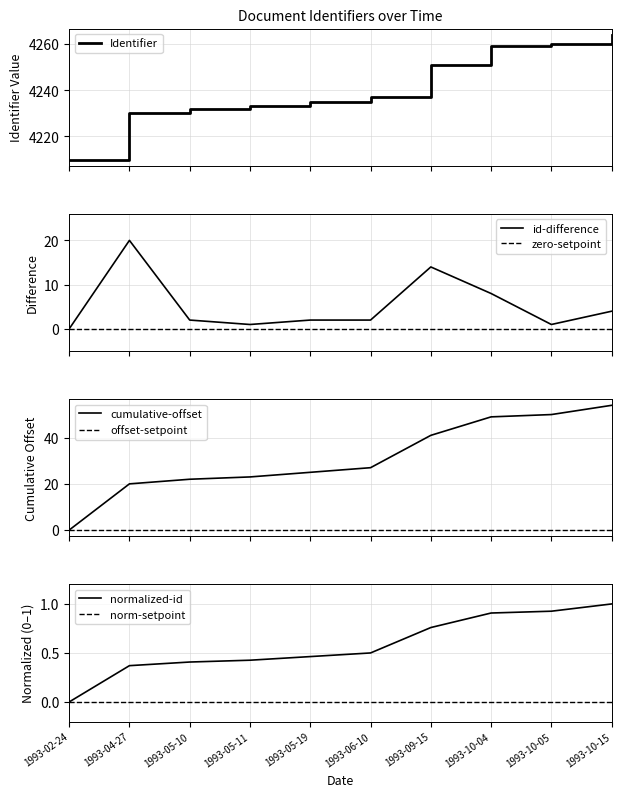

Count the number of values greater than 4237.

4